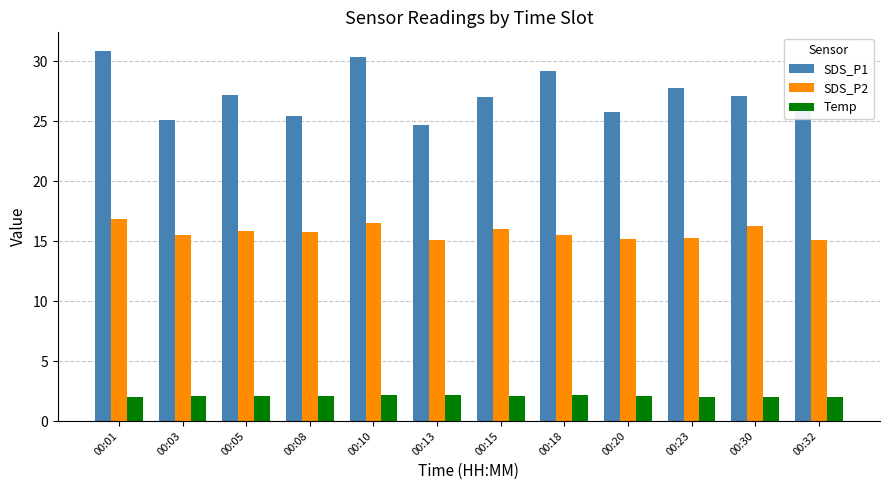

What is the difference between the SDS_P2 values at 00:03 and 00:20?

0.3